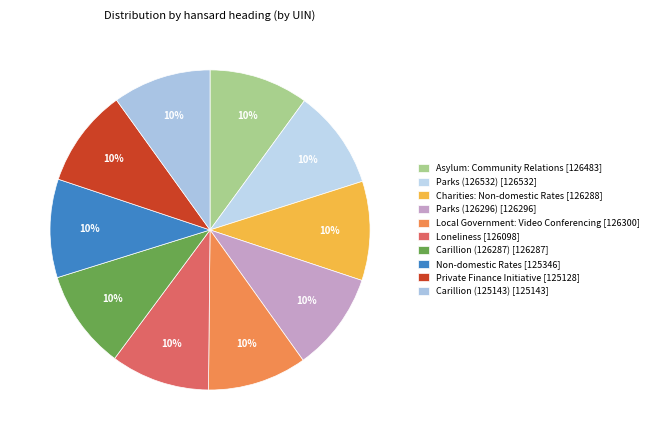

Is there a majority slice in this chart?

No